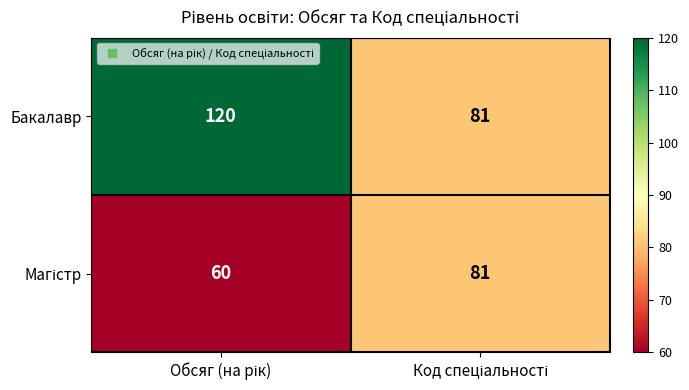

What is the lowest value of the Бакалавр series?

81